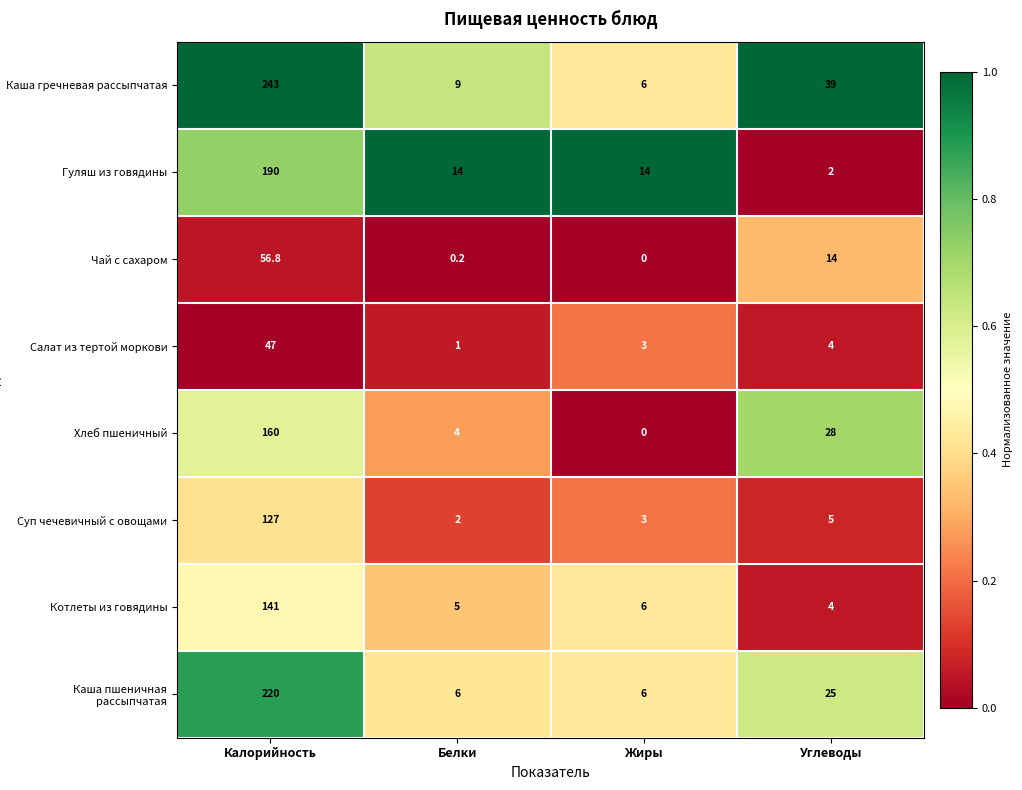

What is the sum of the Каша гречневая рассыпчатая values at Углеводы and Белки?

48.0